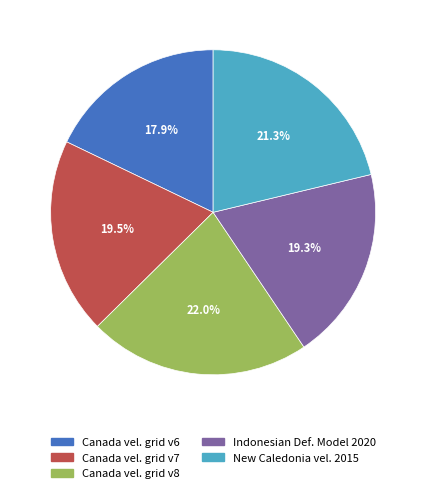

To the nearest percent, what is the difference between the largest and smallest slice percentages?

4%